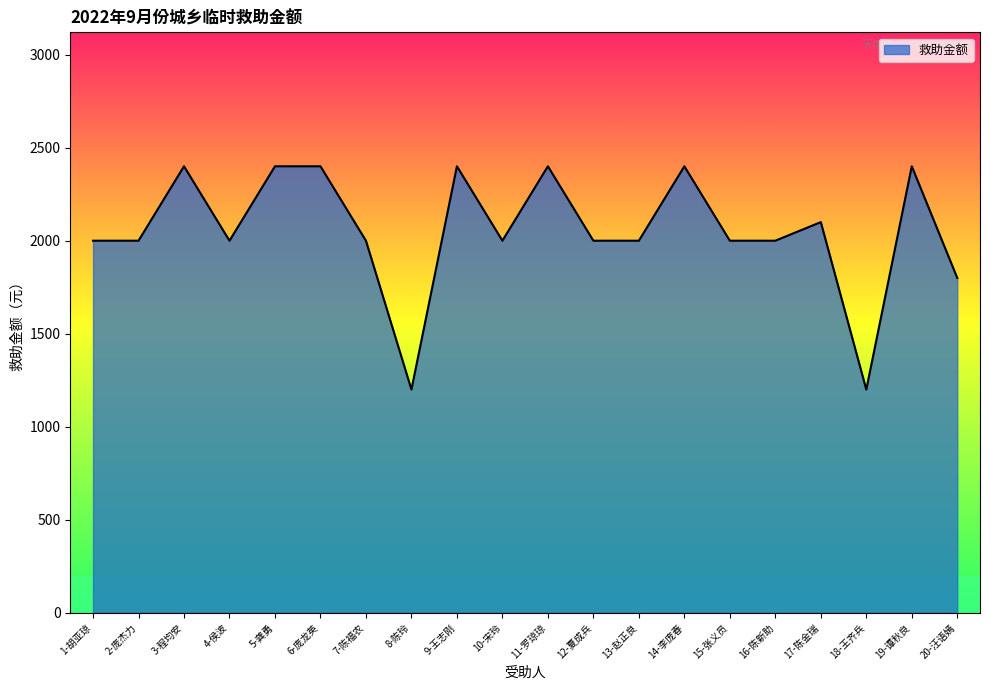

Is it true that the value at 10-宋玲 is 3553?

False